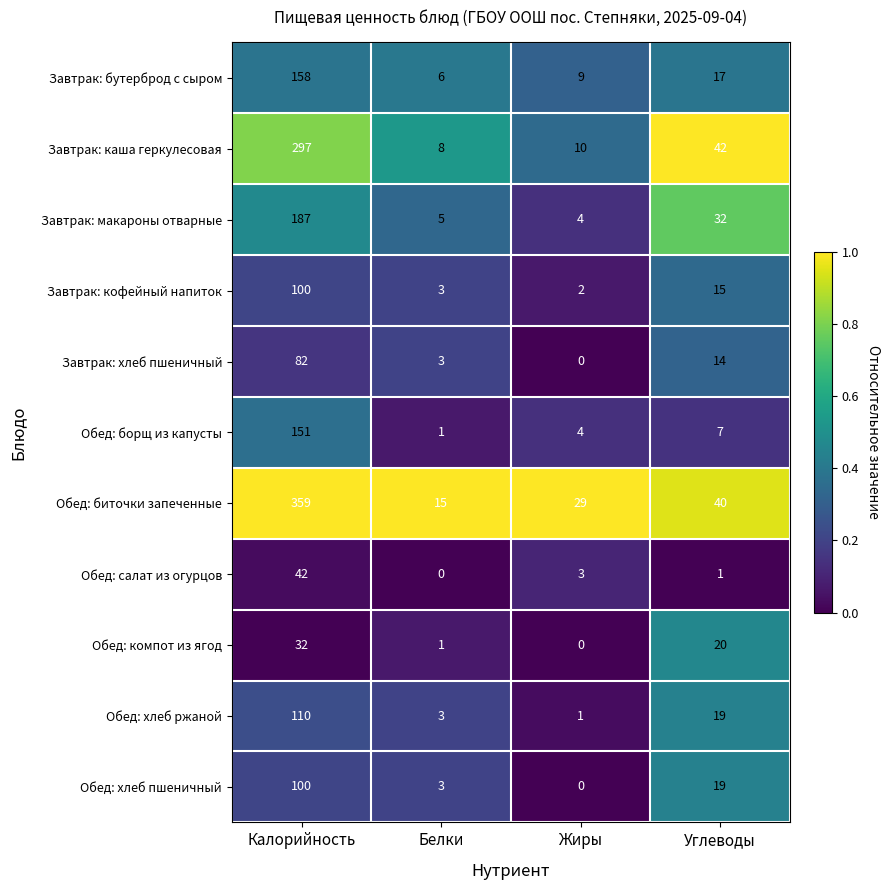

Count the number of data series in this chart.

11